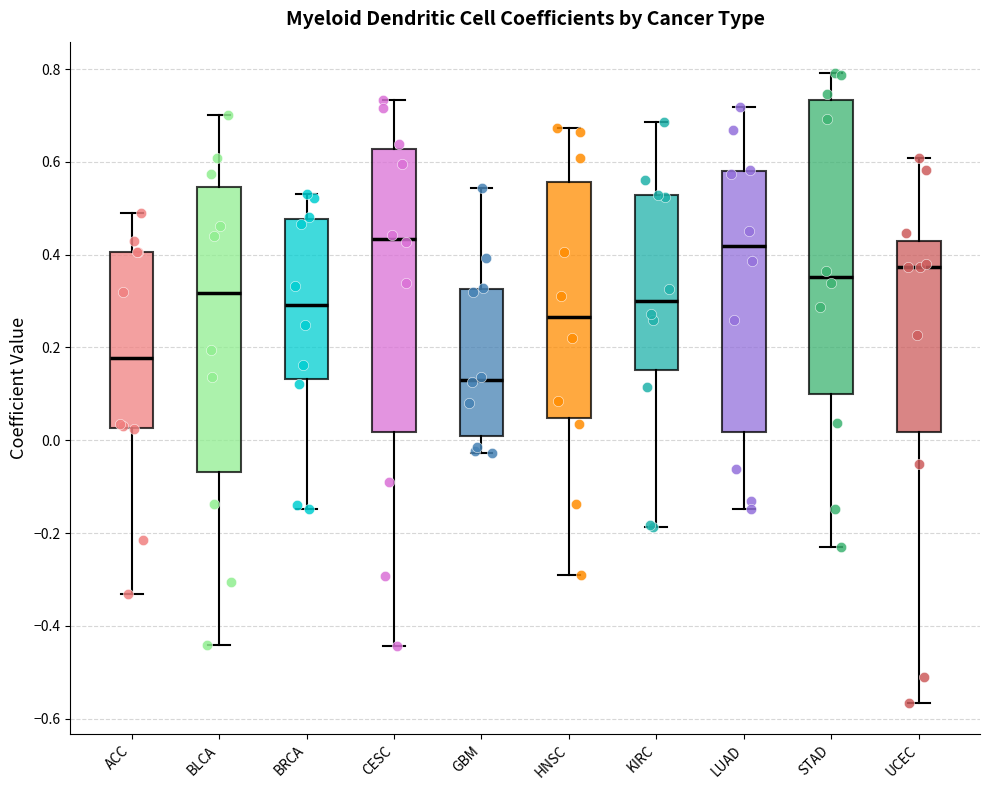

Reading left to right, transcribe this box plot: for each box, give where its median line is, the range the box spans, and where its two whiskers end, as read against the y-axis. The values are not printed on the chart, so give them approximately, as read against the axis.

ACC: median 0.18, box 0.02 to 0.40, whiskers -0.34 to 0.48
BLCA: median 0.32, box -0.06 to 0.54, whiskers -0.44 to 0.70
BRCA: median 0.30, box 0.14 to 0.48, whiskers -0.14 to 0.54
CESC: median 0.44, box 0.02 to 0.62, whiskers -0.44 to 0.74
GBM: median 0.14, box 0.00 to 0.32, whiskers -0.02 to 0.54
HNSC: median 0.26, box 0.04 to 0.56, whiskers -0.28 to 0.68
KIRC: median 0.30, box 0.16 to 0.52, whiskers -0.18 to 0.68
LUAD: median 0.42, box 0.02 to 0.58, whiskers -0.14 to 0.72
STAD: median 0.36, box 0.10 to 0.74, whiskers -0.24 to 0.80
UCEC: median 0.38, box 0.02 to 0.42, whiskers -0.56 to 0.60